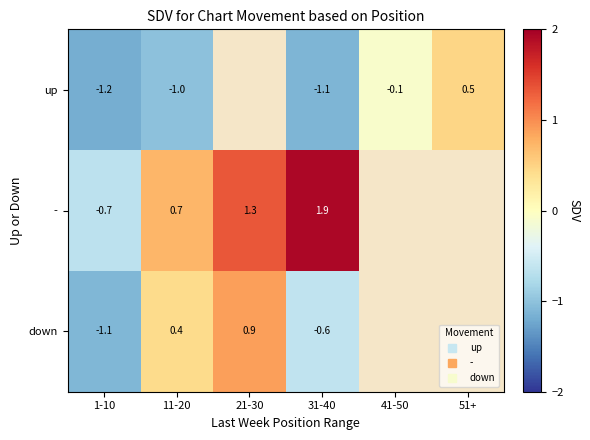

Which label corresponds to the largest value in the chart?

31-40